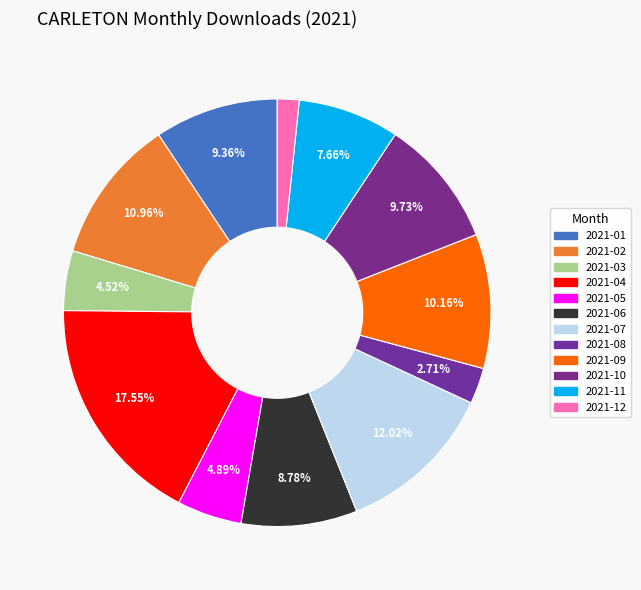

Is there any slice that represents more than half of the pie?

No